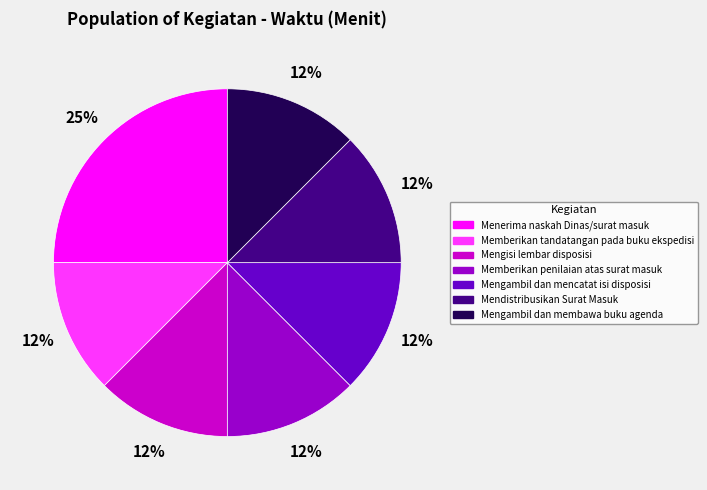

To the nearest percent, what is the average slice percentage?

14%